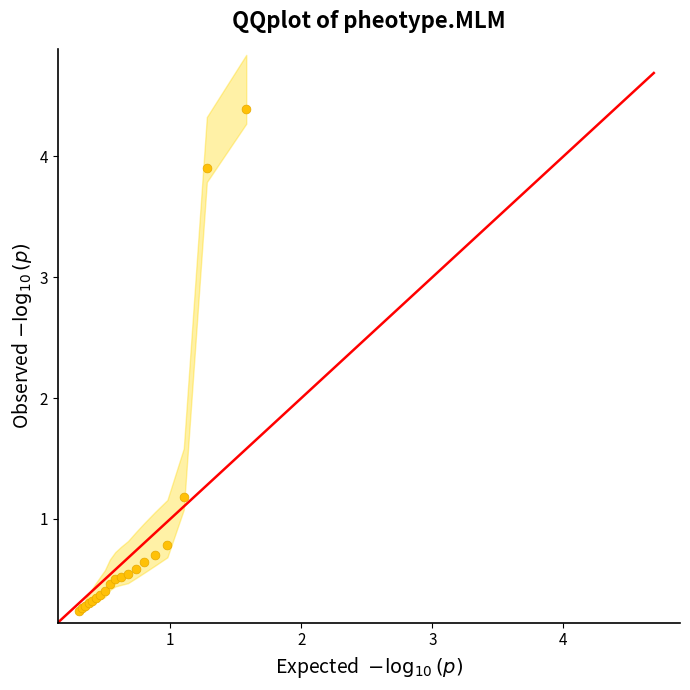

What Y value in the scatter plot is closest to 2?

1.2